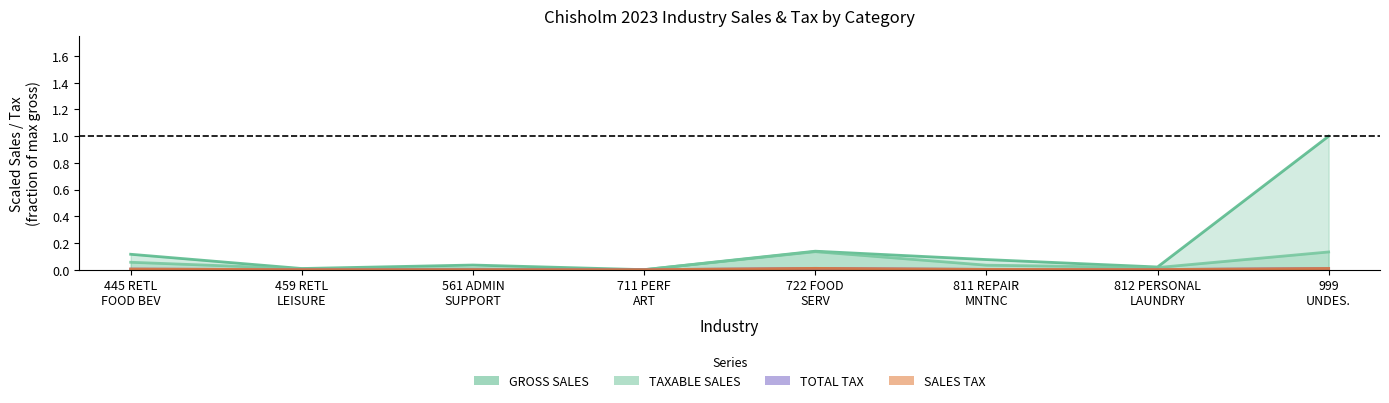

Is it true that SALES TAX equals 0.0 at 711 PERF ART?

False